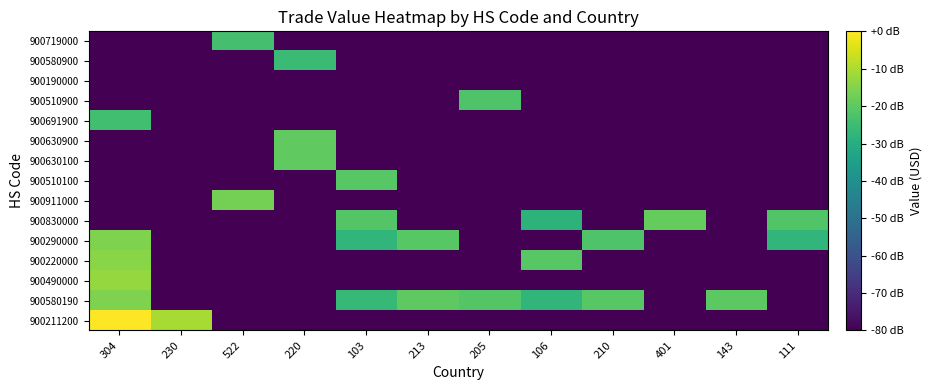

Reading right to left, extract all data points from this chart.

900211200: 111=-80.0	143=-80.0	401=-80.0	210=-80.0	106=-80.0	205=-80.0	213=-80.0	103=-80.0	220=-80.0	522=-80.0	230=-10.5	304=-0.0
900580190: 111=-80.0	143=-20.3	401=-80.0	210=-20.7	106=-27.2	205=-21.5	213=-19.8	103=-26.5	220=-80.0	522=-80.0	230=-80.0	304=-15.5
900490000: 111=-80.0	143=-80.0	401=-80.0	210=-80.0	106=-80.0	205=-80.0	213=-80.0	103=-80.0	220=-80.0	522=-80.0	230=-80.0	304=-12.6
900220000: 111=-80.0	143=-80.0	401=-80.0	210=-80.0	106=-20.7	205=-80.0	213=-80.0	103=-80.0	220=-80.0	522=-80.0	230=-80.0	304=-14.2
900290000: 111=-27.3	143=-80.0	401=-80.0	210=-21.9	106=-80.0	205=-80.0	213=-20.9	103=-27.4	220=-80.0	522=-80.0	230=-80.0	304=-15.5
900830000: 111=-21.8	143=-80.0	401=-18.8	210=-80.0	106=-28.3	205=-80.0	213=-80.0	103=-21.5	220=-80.0	522=-80.0	230=-80.0	304=-80.0
900911000: 111=-80.0	143=-80.0	401=-80.0	210=-80.0	106=-80.0	205=-80.0	213=-80.0	103=-80.0	220=-80.0	522=-16.6	230=-80.0	304=-80.0
900510100: 111=-80.0	143=-80.0	401=-80.0	210=-80.0	106=-80.0	205=-80.0	213=-80.0	103=-20.9	220=-80.0	522=-80.0	230=-80.0	304=-80.0
900630100: 111=-80.0	143=-80.0	401=-80.0	210=-80.0	106=-80.0	205=-80.0	213=-80.0	103=-80.0	220=-19.7	522=-80.0	230=-80.0	304=-80.0
900630900: 111=-80.0	143=-80.0	401=-80.0	210=-80.0	106=-80.0	205=-80.0	213=-80.0	103=-80.0	220=-19.7	522=-80.0	230=-80.0	304=-80.0
900691900: 111=-80.0	143=-80.0	401=-80.0	210=-80.0	106=-80.0	205=-80.0	213=-80.0	103=-80.0	220=-80.0	522=-80.0	230=-80.0	304=-24.2
900510900: 111=-80.0	143=-80.0	401=-80.0	210=-80.0	106=-80.0	205=-22.1	213=-80.0	103=-80.0	220=-80.0	522=-80.0	230=-80.0	304=-80.0
900190000: 111=-80.0	143=-80.0	401=-80.0	210=-80.0	106=-80.0	205=-80.0	213=-80.0	103=-80.0	220=-80.0	522=-80.0	230=-80.0	304=-80.0
900580900: 111=-80.0	143=-80.0	401=-80.0	210=-80.0	106=-80.0	205=-80.0	213=-80.0	103=-80.0	220=-25.4	522=-80.0	230=-80.0	304=-80.0
900719000: 111=-80.0	143=-80.0	401=-80.0	210=-80.0	106=-80.0	205=-80.0	213=-80.0	103=-80.0	220=-80.0	522=-23.6	230=-80.0	304=-80.0